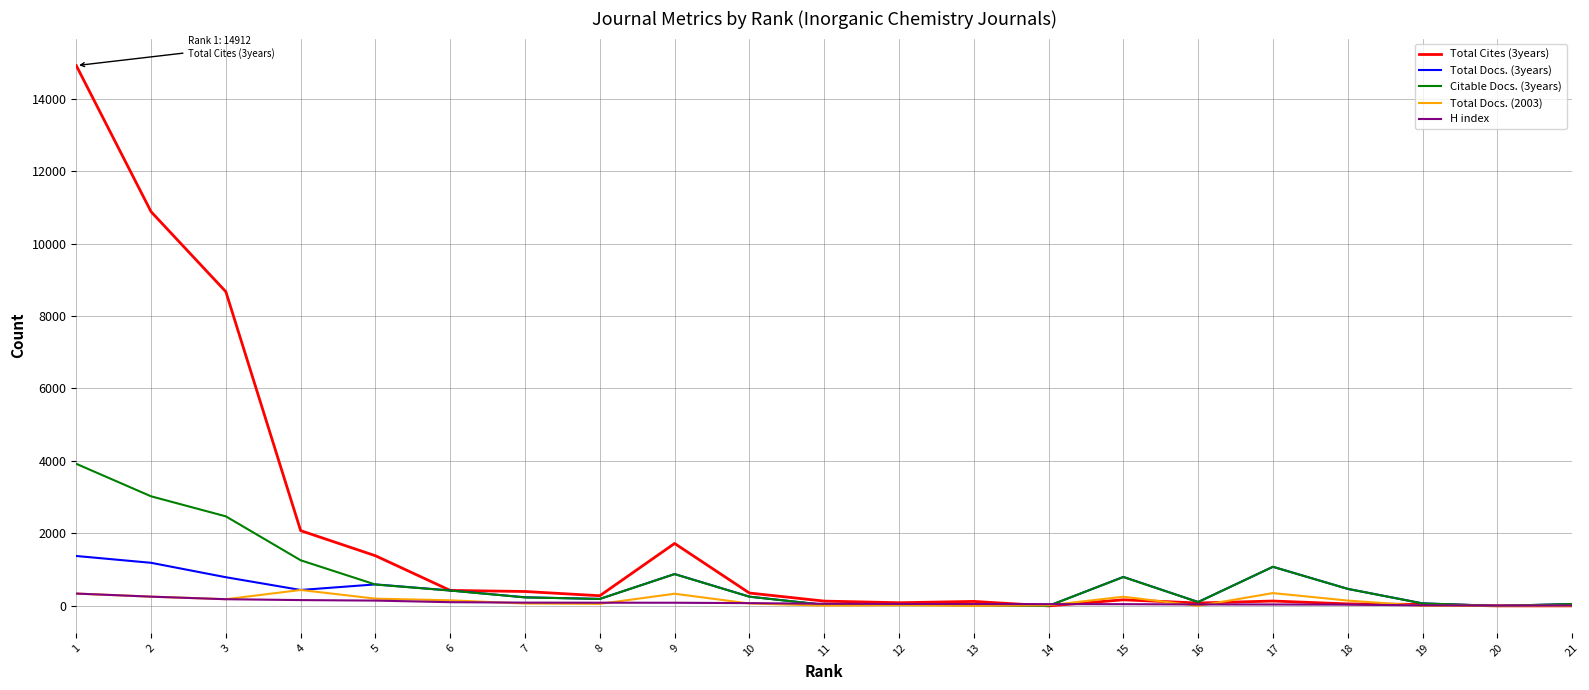

What is the greatest value displayed?

14912